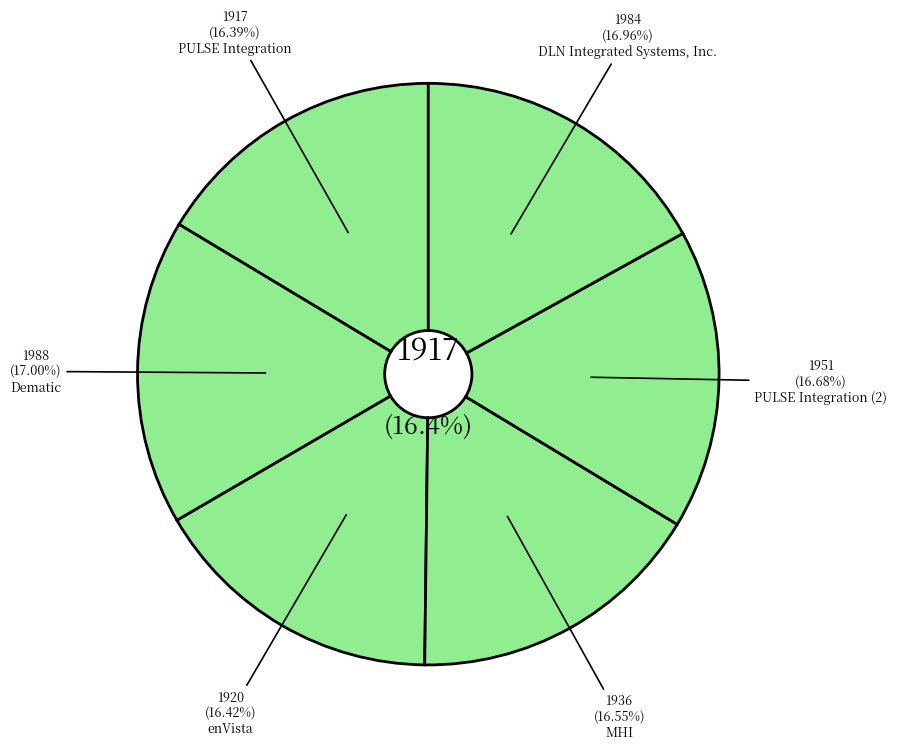

Combined, do DLN Integrated Systems, Inc. and Dematic account for over 50%?

No